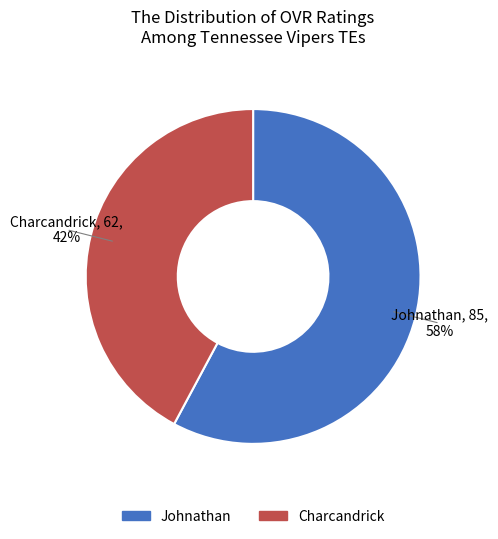

How many slices are in this pie chart?

2